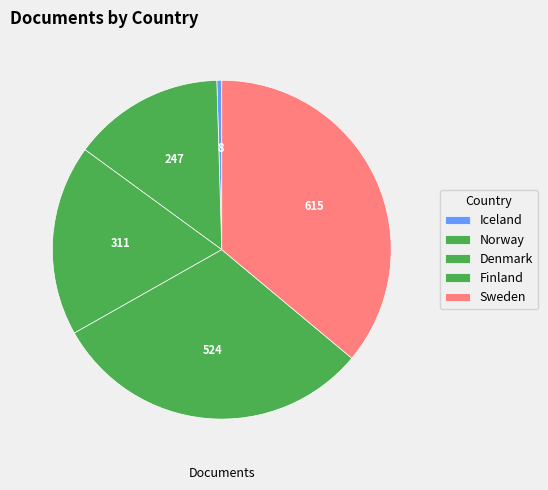

Is it true that Sweden is 29% of the pie?

False